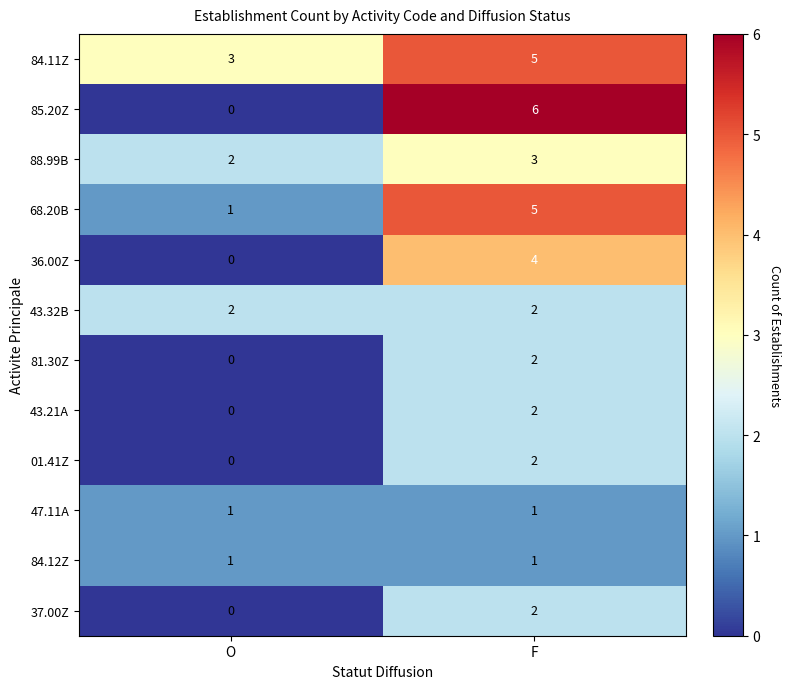

What is the sum of the 84.11Z values at O and F?

8